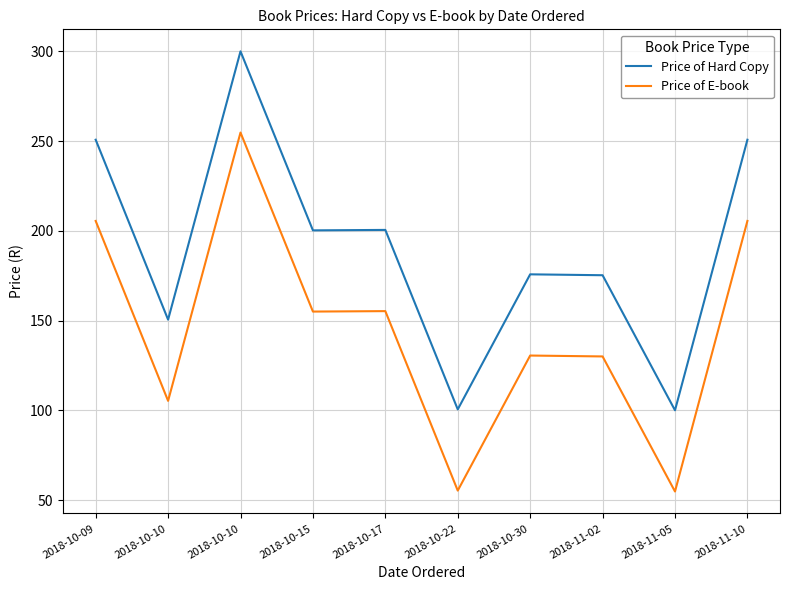

What is the sum of all Price of E-book values?

1451.8